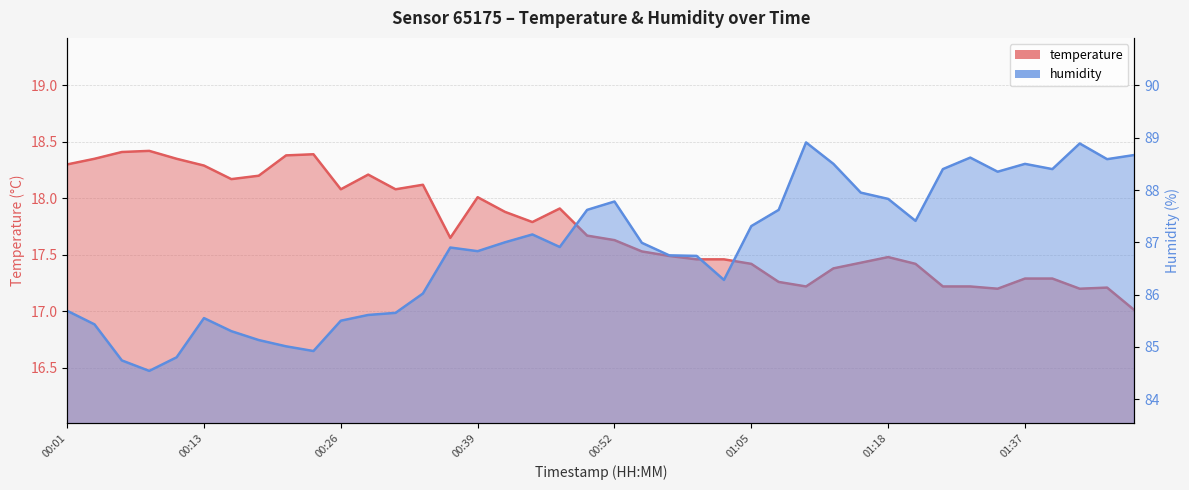

Rank the series at 00:01 from lowest to highest value.

temperature, humidity